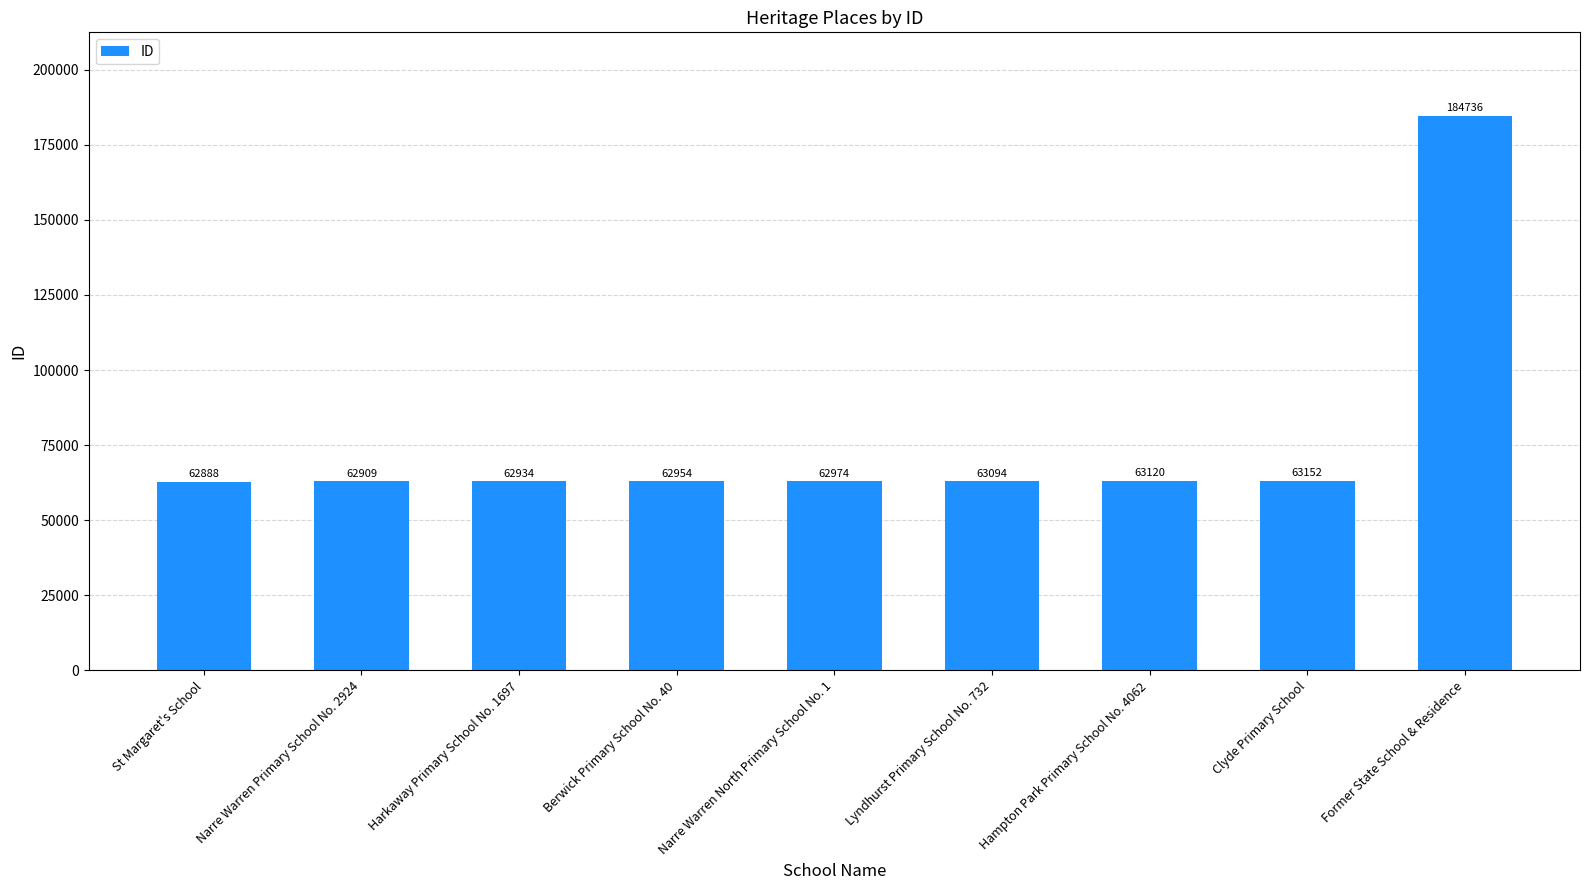

The value at St Margaret's School is 35107. True or false?

False